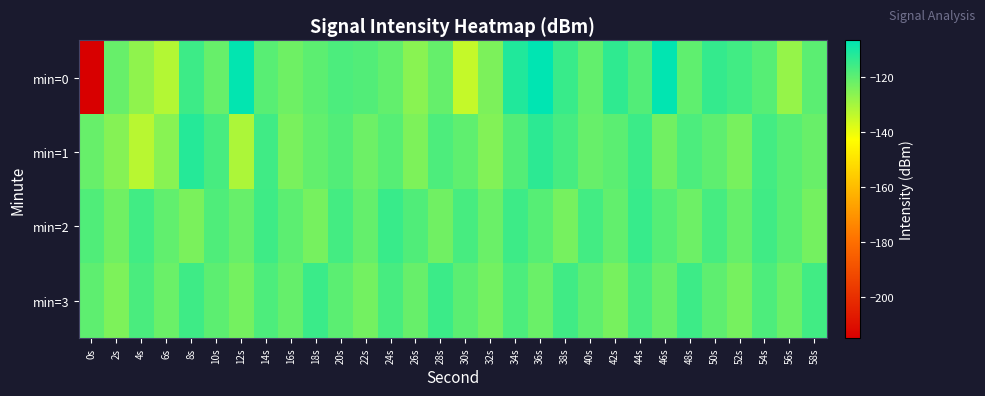

Which series has the largest range (max minus min)?

min=0